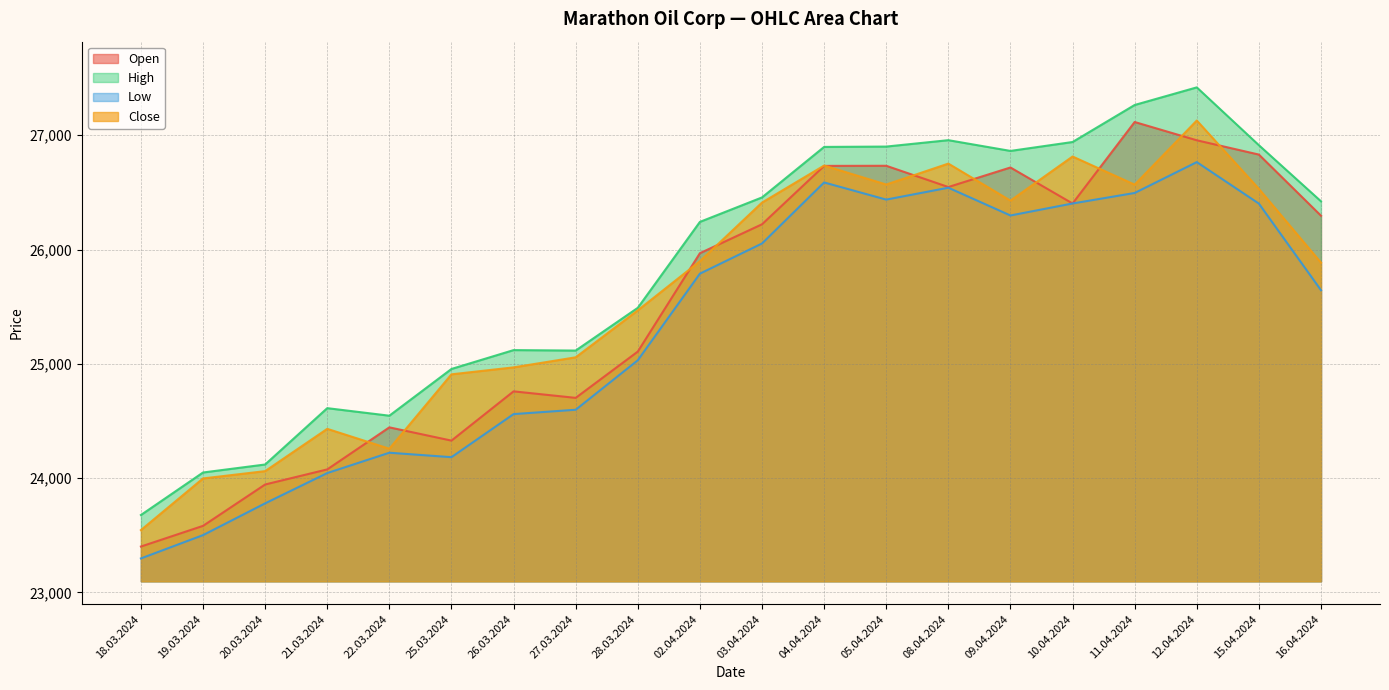

Rank the categories by Open value from highest to lowest.

11.04.2024, 12.04.2024, 15.04.2024, 05.04.2024, 04.04.2024, 09.04.2024, 08.04.2024, 10.04.2024, 16.04.2024, 03.04.2024, 02.04.2024, 28.03.2024, 26.03.2024, 27.03.2024, 22.03.2024, 25.03.2024, 21.03.2024, 20.03.2024, 19.03.2024, 18.03.2024